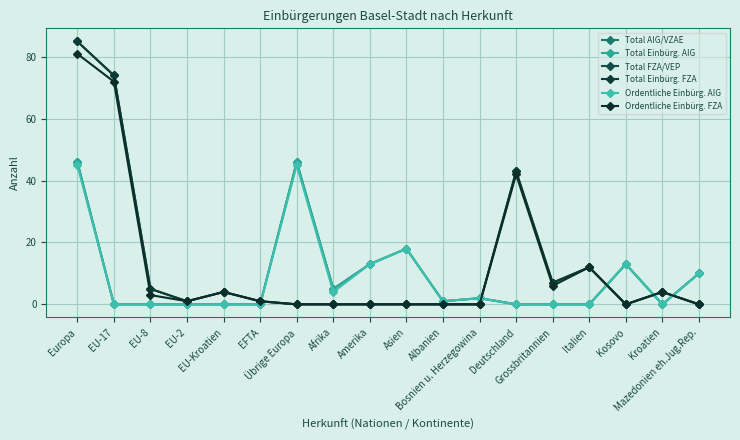

What is the label of the 5th point from the left?

EU-Kroatien